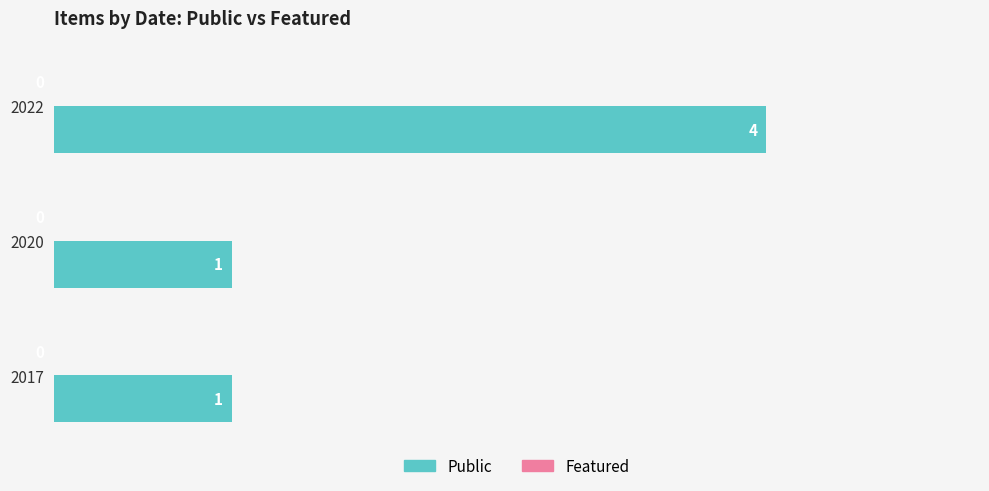

What is the approximate value at 2022?

4